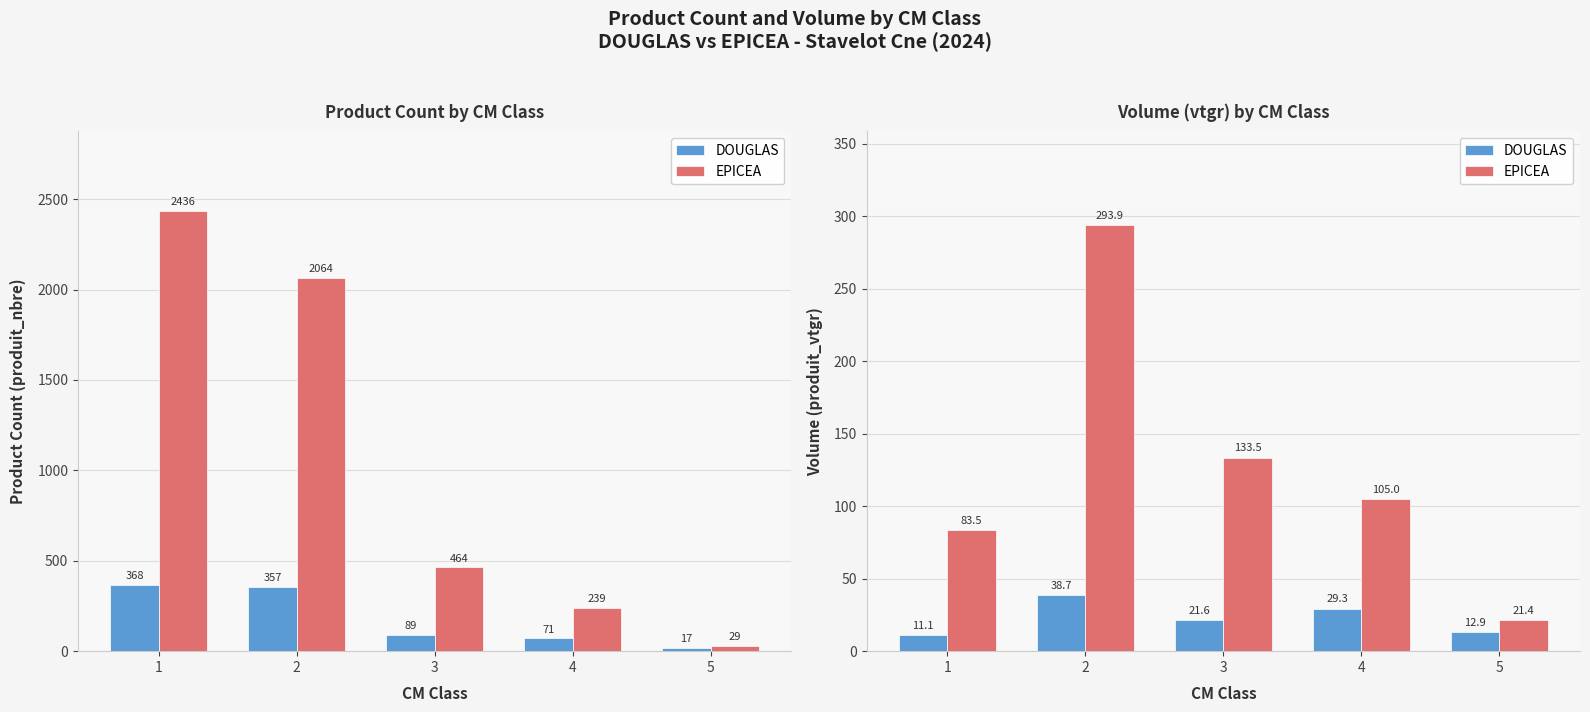

At which category does the chart reach its peak across all series?

2